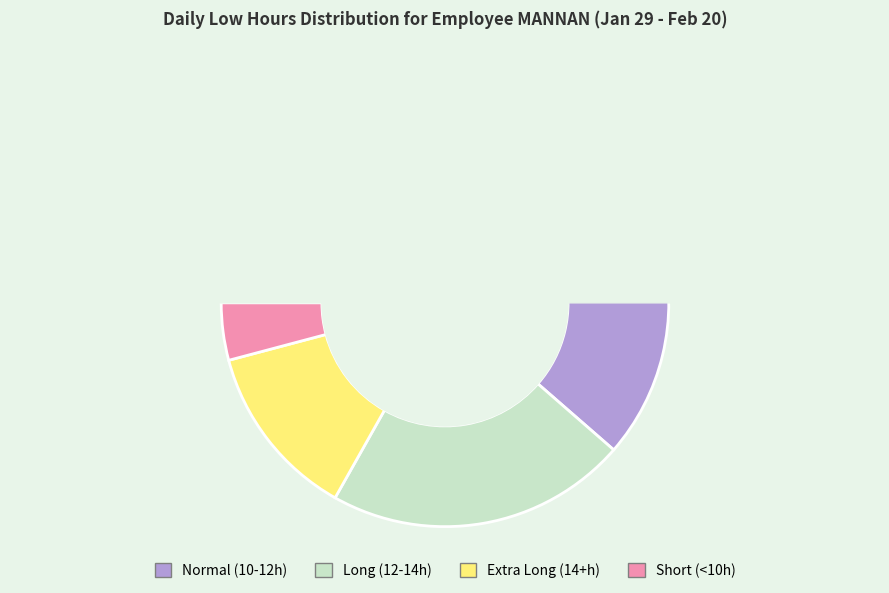

Is there a majority slice in this chart?

No